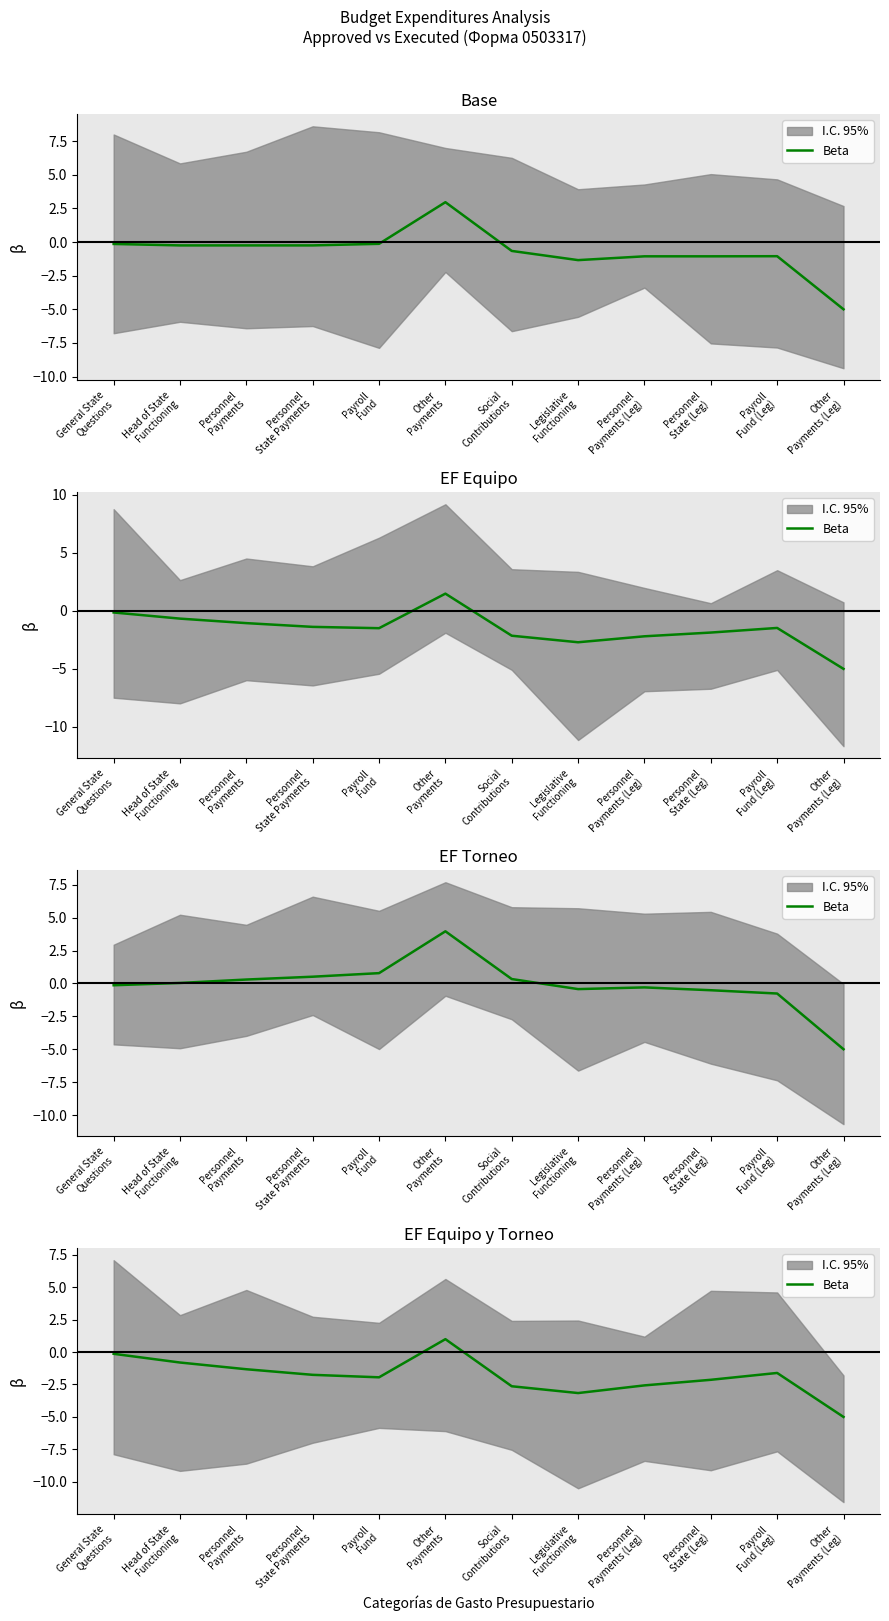

True or false: the data has more than 0 interior local peaks.

True